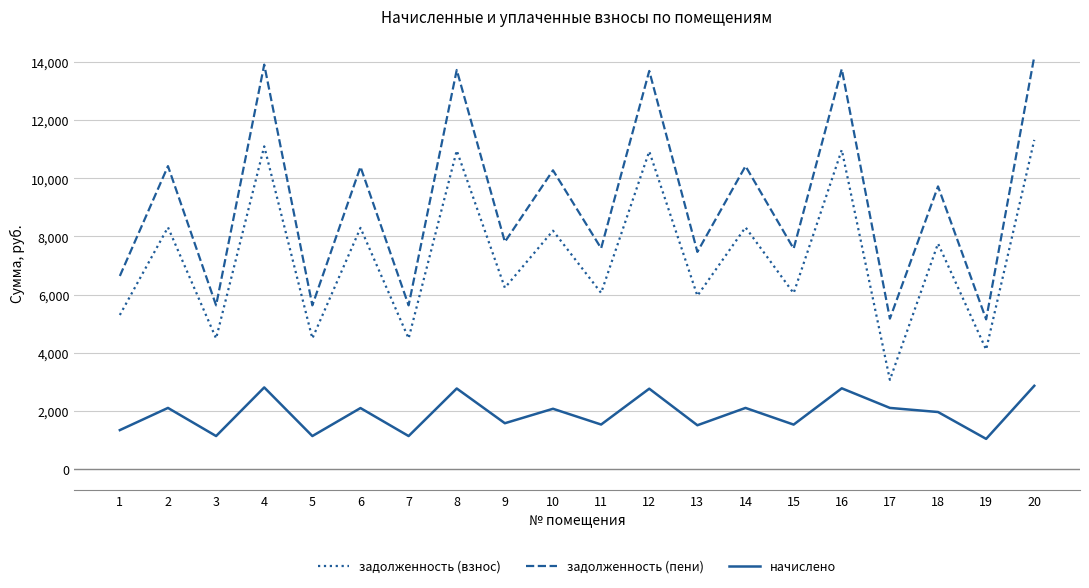

How many distinct data groups are displayed?

3